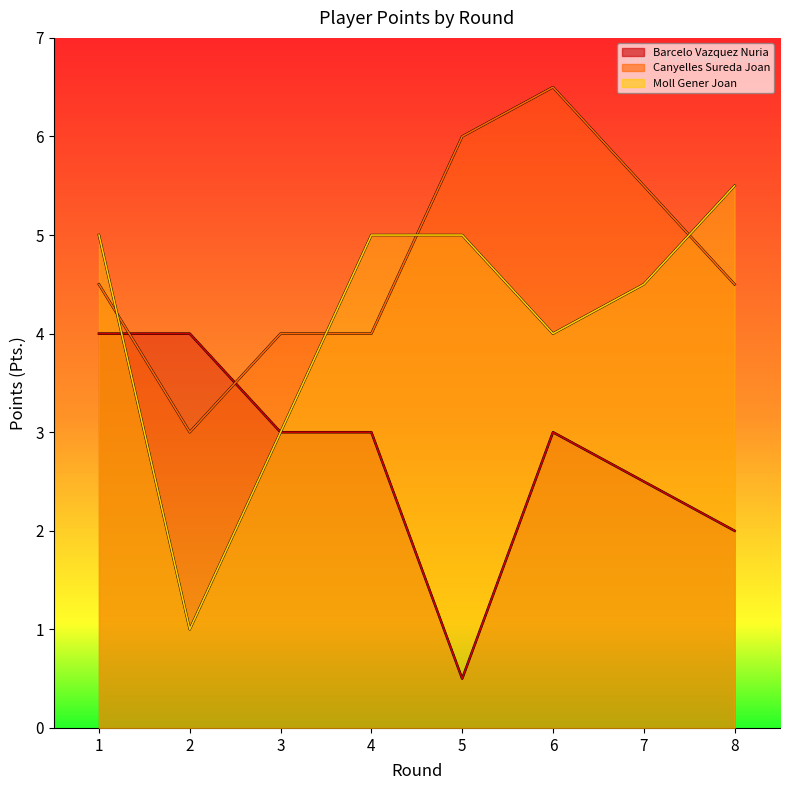

How many lines are shown in the chart?

3